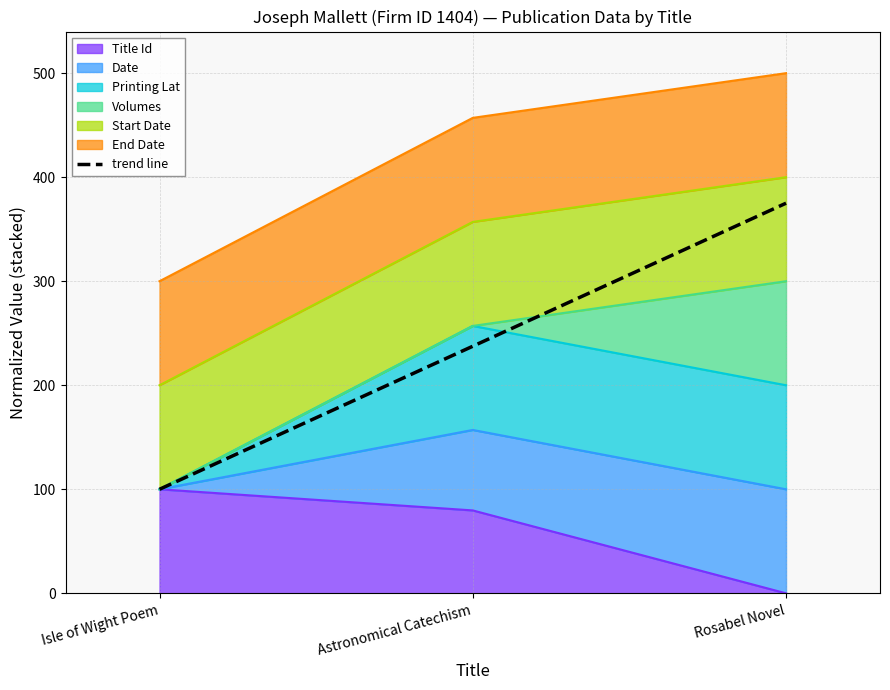

Does the chart display data point markers on the line(s)?

No